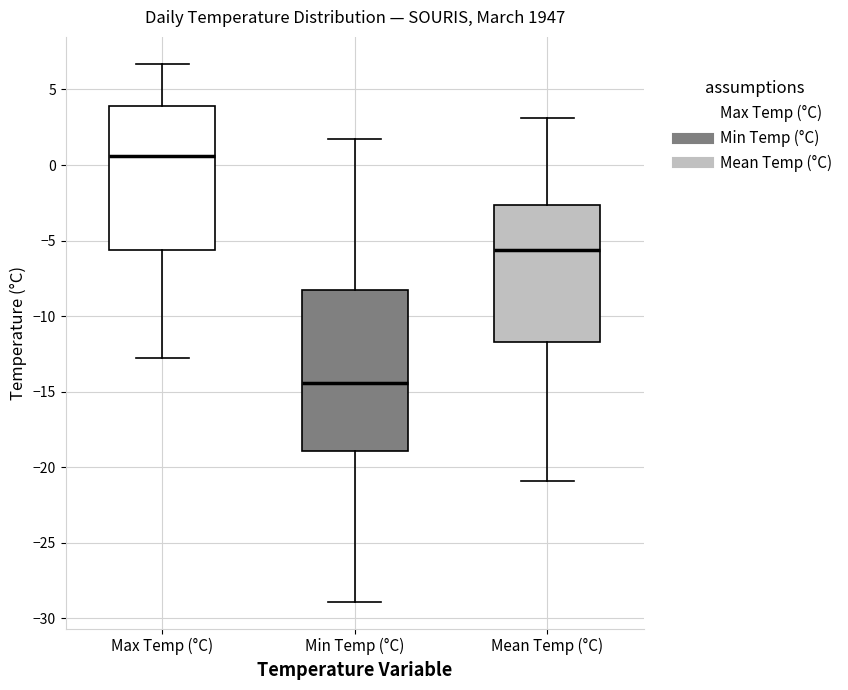

Where does the upper whisker of the box for Max Temp (°C) end on the y-axis? The values are not printed on the chart, so give them approximately, as read against the axis.

6.5